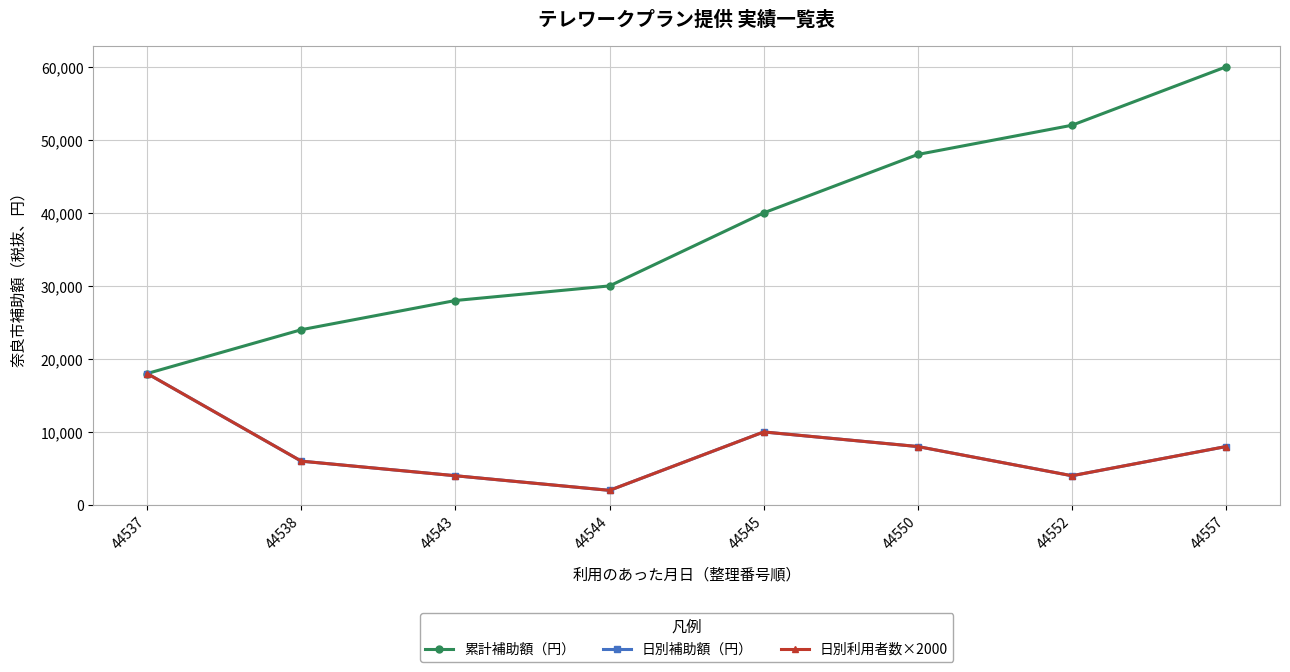

Read the 日別利用者数×2000 value at 44545, to the nearest 50.

10000